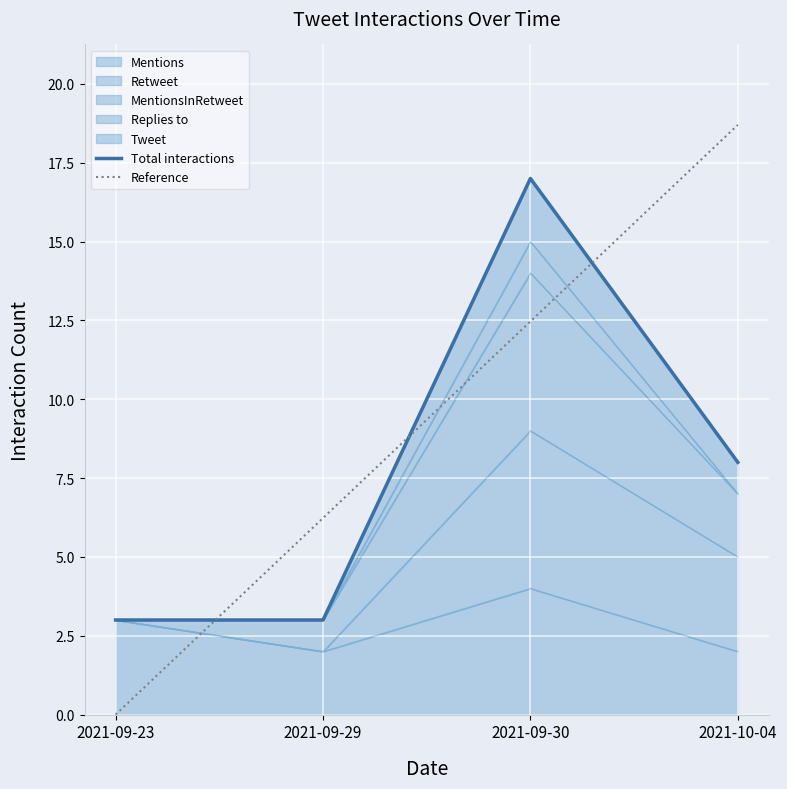

What is the difference between the maximum and minimum values in the Reference series?

18.7